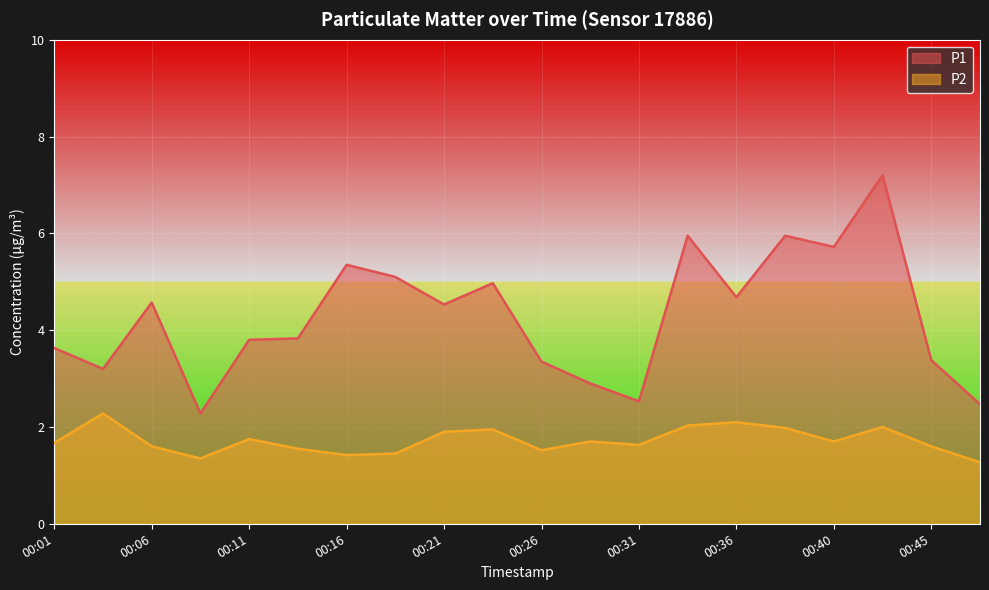

Which series changed the most between 00:09 and 00:11?

P1